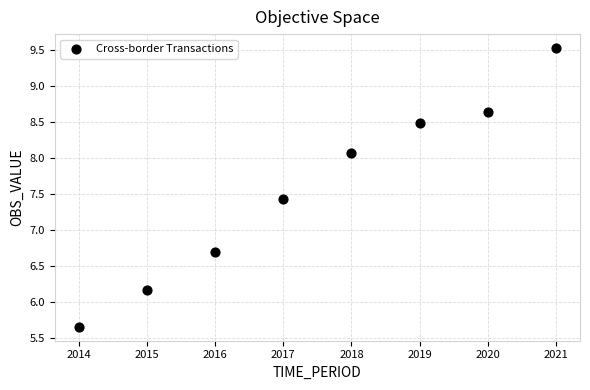

What is the range of X values (max minus min)?

7.0